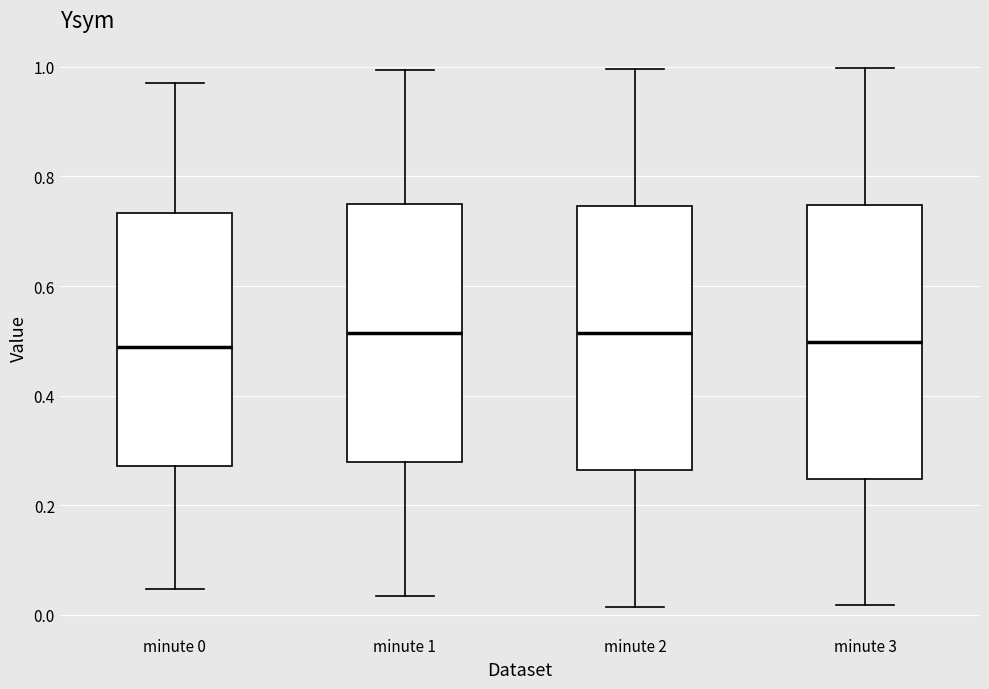

Where does the median line of the box for minute 3 sit on the y-axis? The values are not printed on the chart, so give them approximately, as read against the axis.

0.50